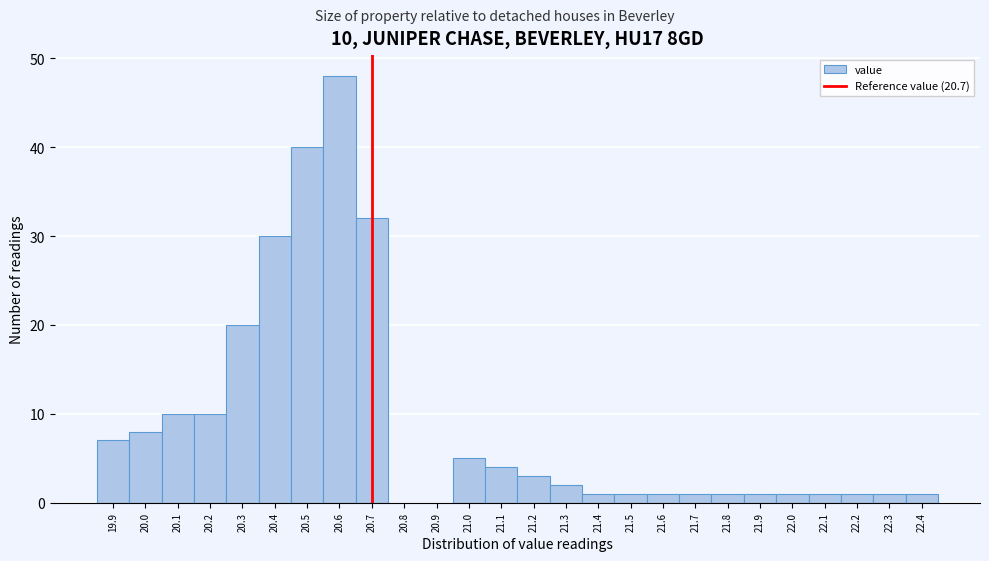

Over which range of the x-axis is the bar tallest?

20.55 to 20.65